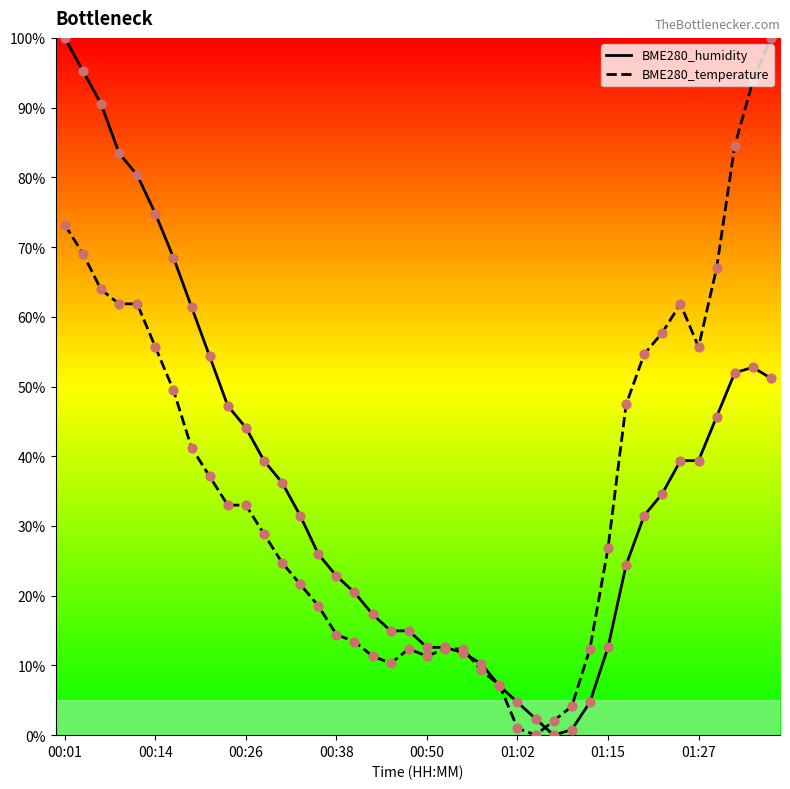

Which series has the largest total across all categories?

BME280_humidity